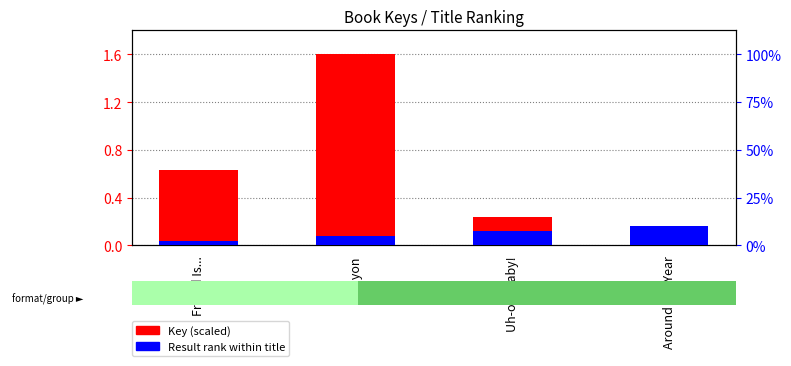

The Result rank (normalized) series shows 0.1 at Uh-oh, Baby!. True or false?

True